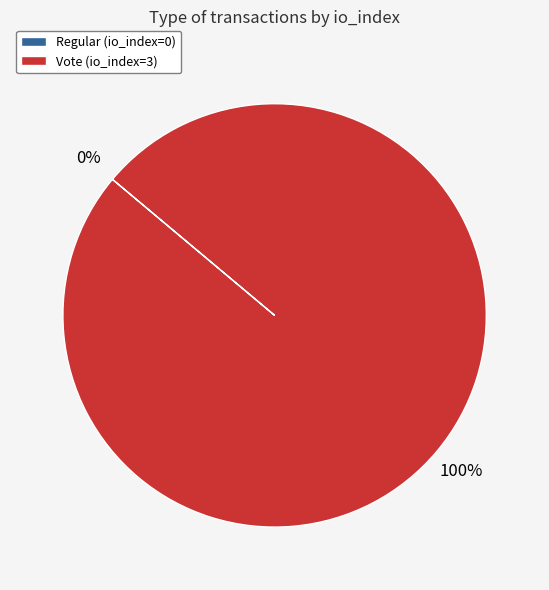

Does any single category account for the majority?

Yes